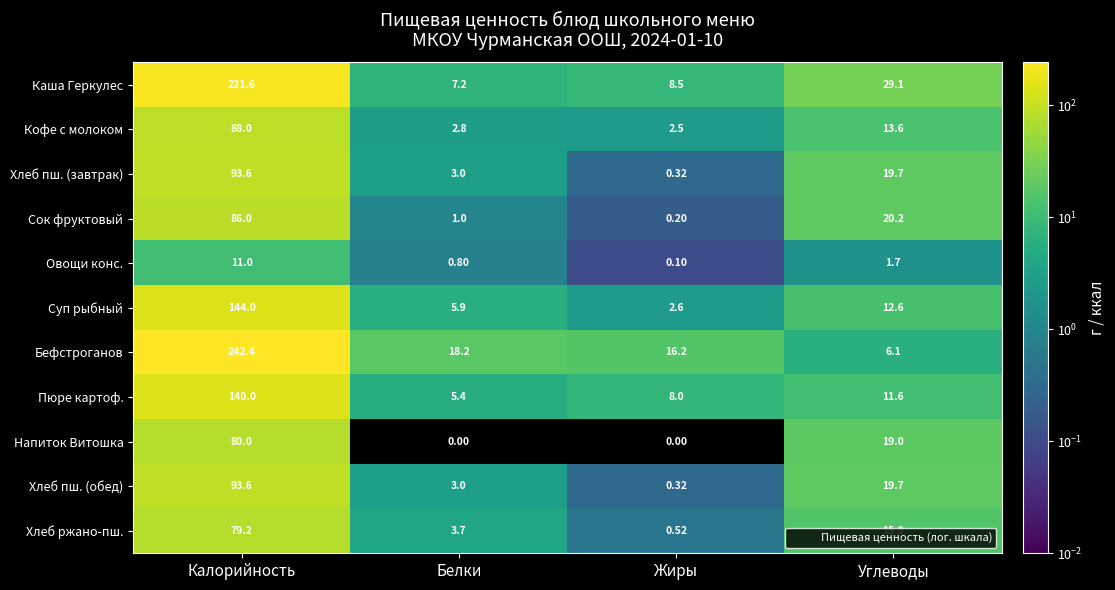

Where does the Хлеб ржано-пш. series first go above 15?

Калорийность